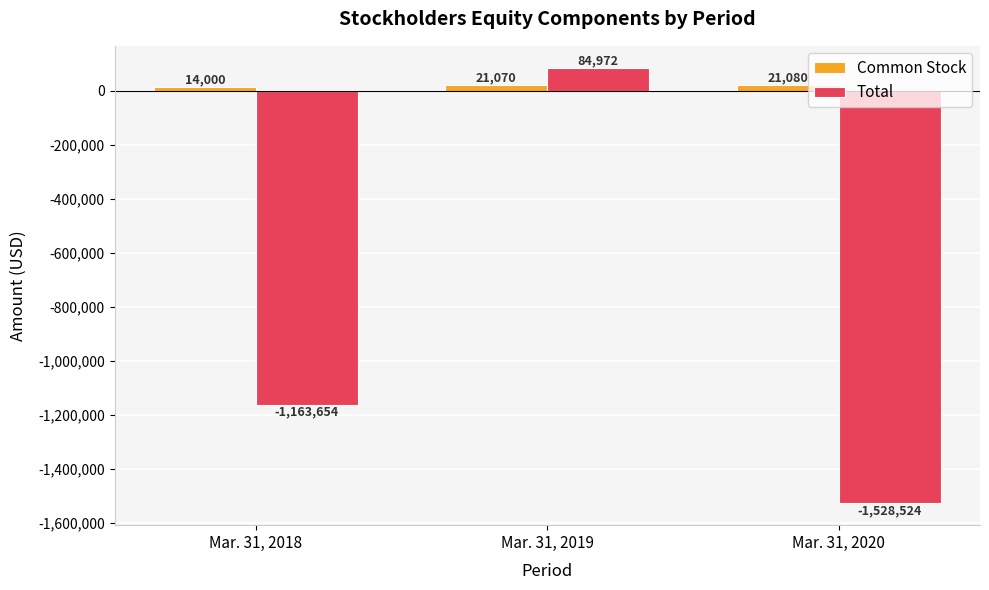

Reading right to left, list all the values displayed in this chart.

Common Stock: Mar. 31, 2020=21080	Mar. 31, 2019=21070	Mar. 31, 2018=14000
Total: Mar. 31, 2020=-1528524	Mar. 31, 2019=84972	Mar. 31, 2018=-1163654